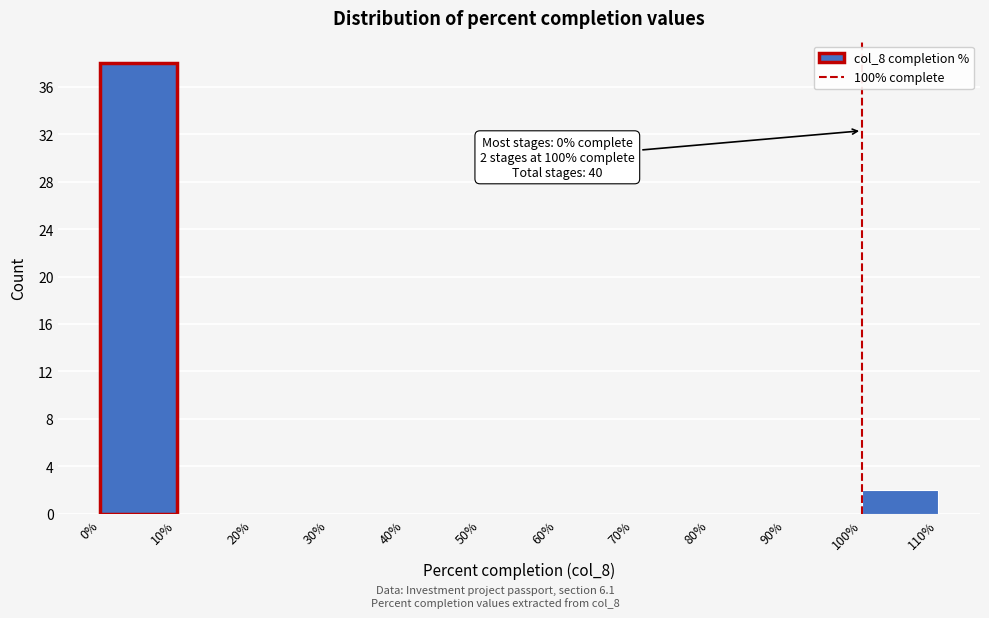

Which range on the x-axis has the tallest bar?

0% to 10%